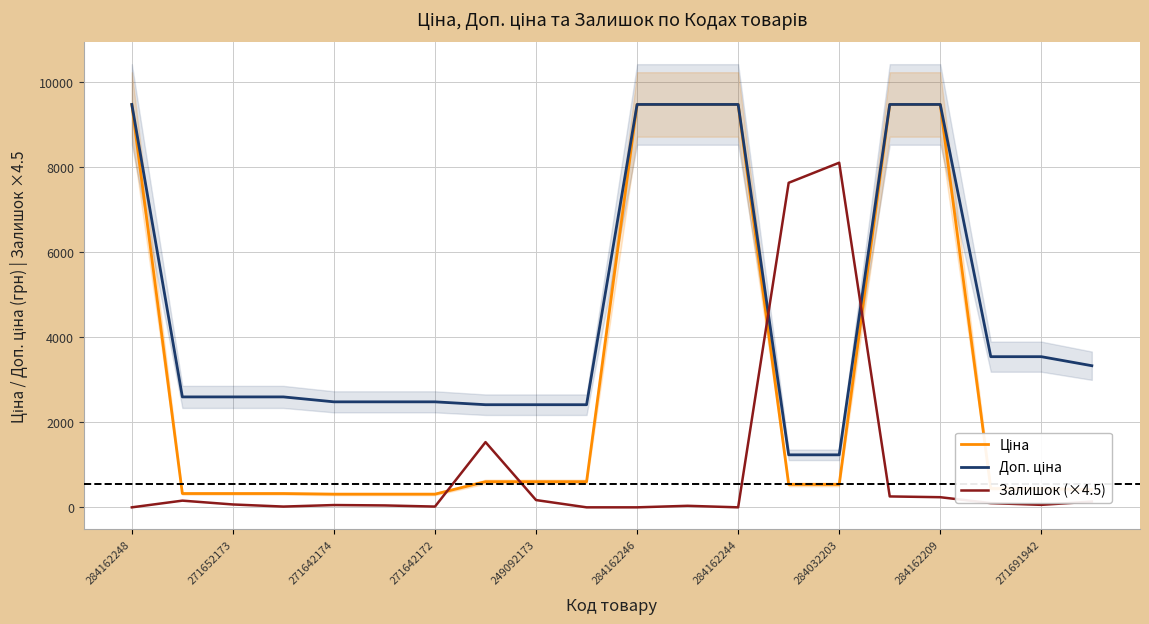

How many categories are shown in the chart?

20